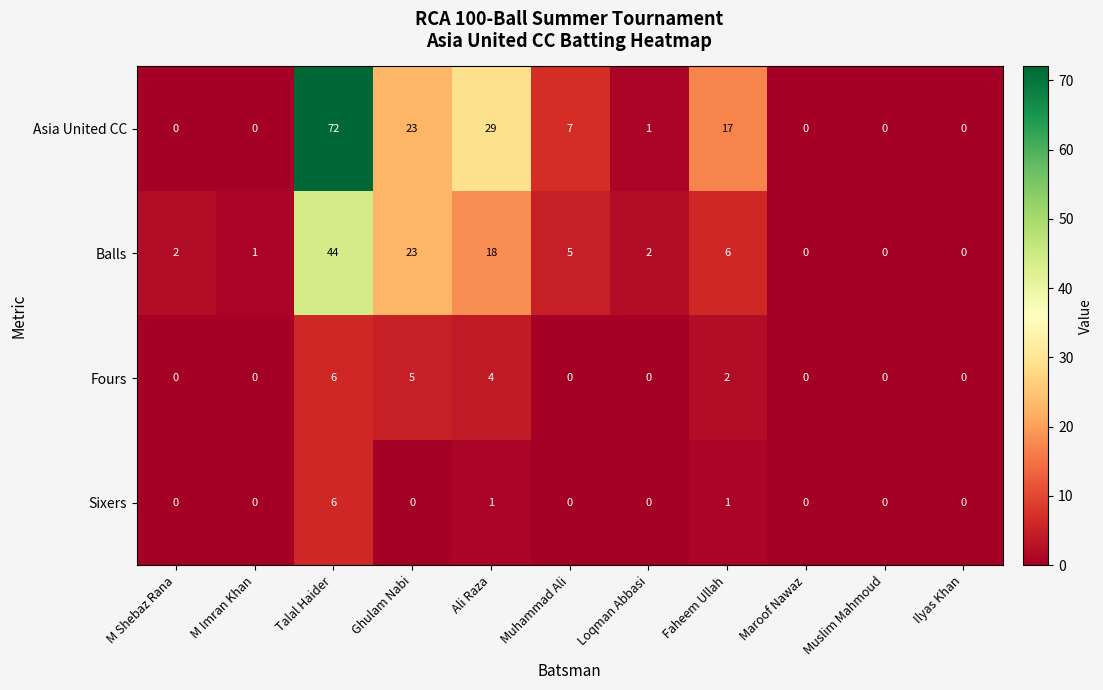

Which label corresponds to the largest value in the chart?

Talal Haider